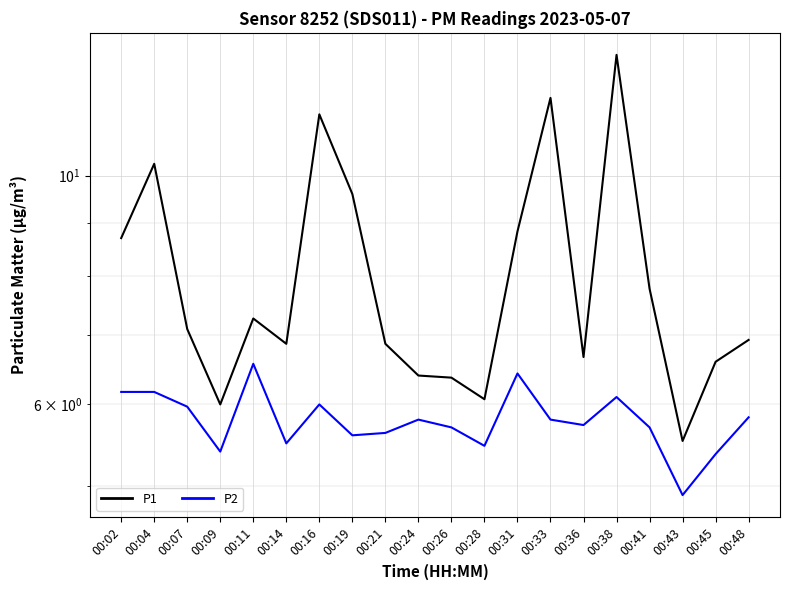

Reading left to right, transcribe all the data shown in this chart.

P1: 00:02=8.7	00:04=10.3	00:07=7.1	00:09=6.0	00:11=7.3	00:14=6.9	00:16=11.5	00:19=9.6	00:21=6.9	00:24=6.4	00:26=6.4	00:28=6.1	00:31=8.8	00:33=11.9	00:36=6.7	00:38=13.1	00:41=7.8	00:43=5.5	00:45=6.6	00:48=6.9
P2: 00:02=6.2	00:04=6.2	00:07=6.0	00:09=5.4	00:11=6.6	00:14=5.5	00:16=6.0	00:19=5.6	00:21=5.6	00:24=5.8	00:26=5.7	00:28=5.5	00:31=6.4	00:33=5.8	00:36=5.7	00:38=6.1	00:41=5.7	00:43=4.9	00:45=5.4	00:48=5.8